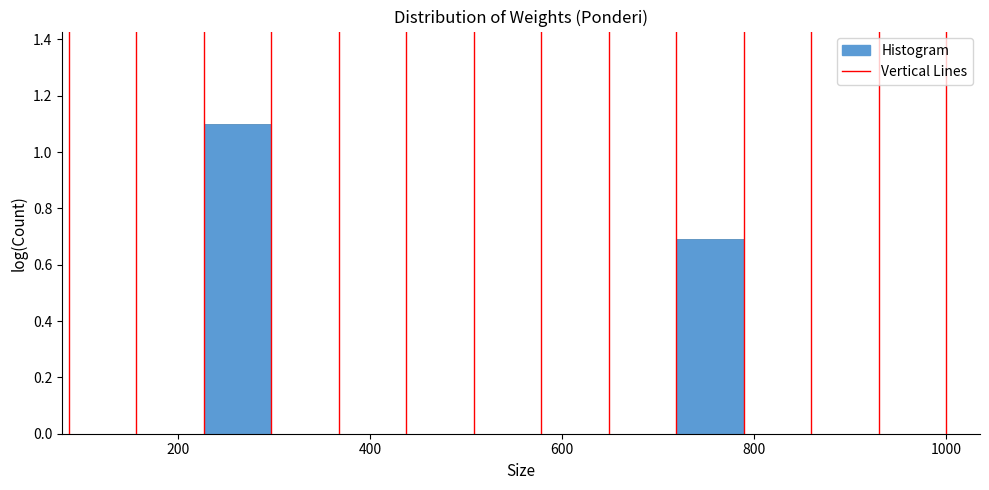

Read against the x-axis, roughly where is the centre of the tallest bar?

260